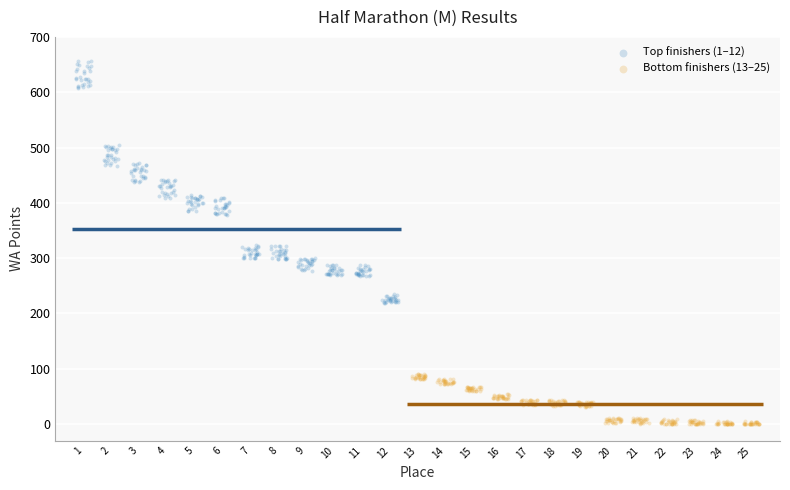

Which series reaches the minimum Y coordinate?

Bottom finishers (13–25)